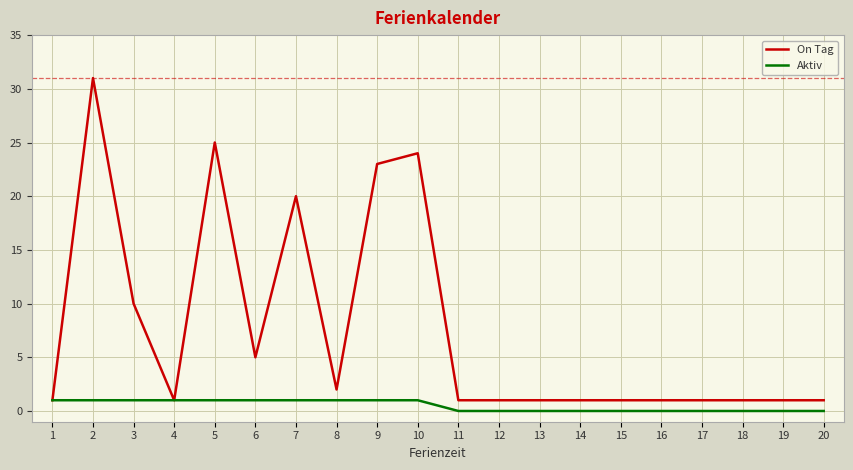

List the series in order of their peak value, highest first.

On Tag, Aktiv